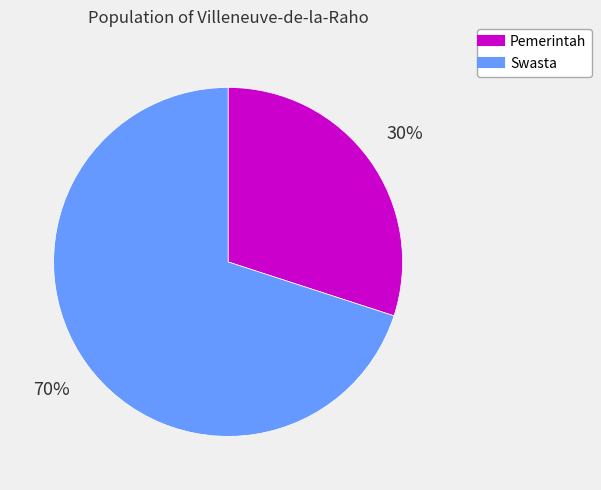

To the nearest percent, what percentage of the pie is Swasta?

70%